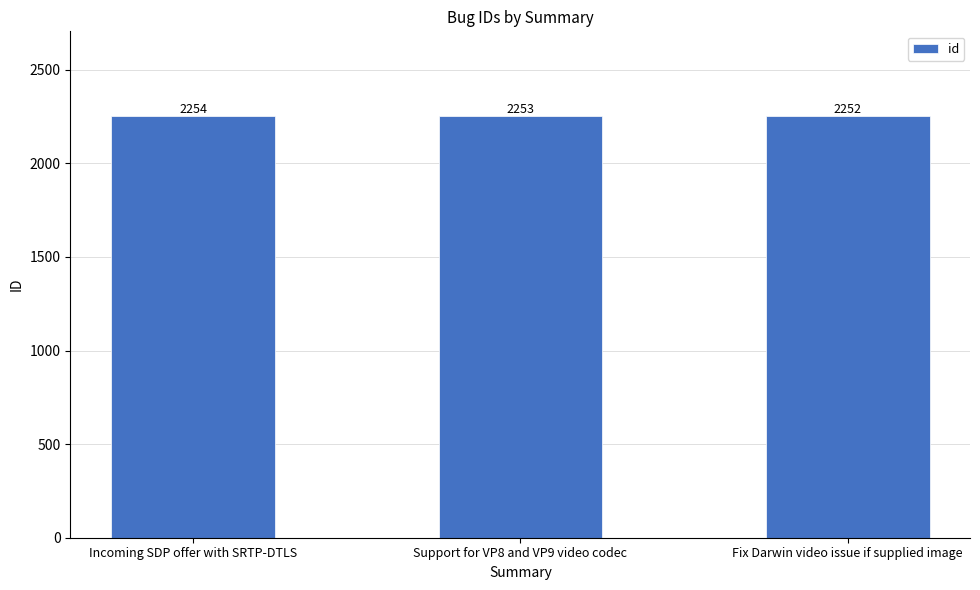

What is the label of the 2nd bar from the right?

Support for VP8 and VP9 video codec